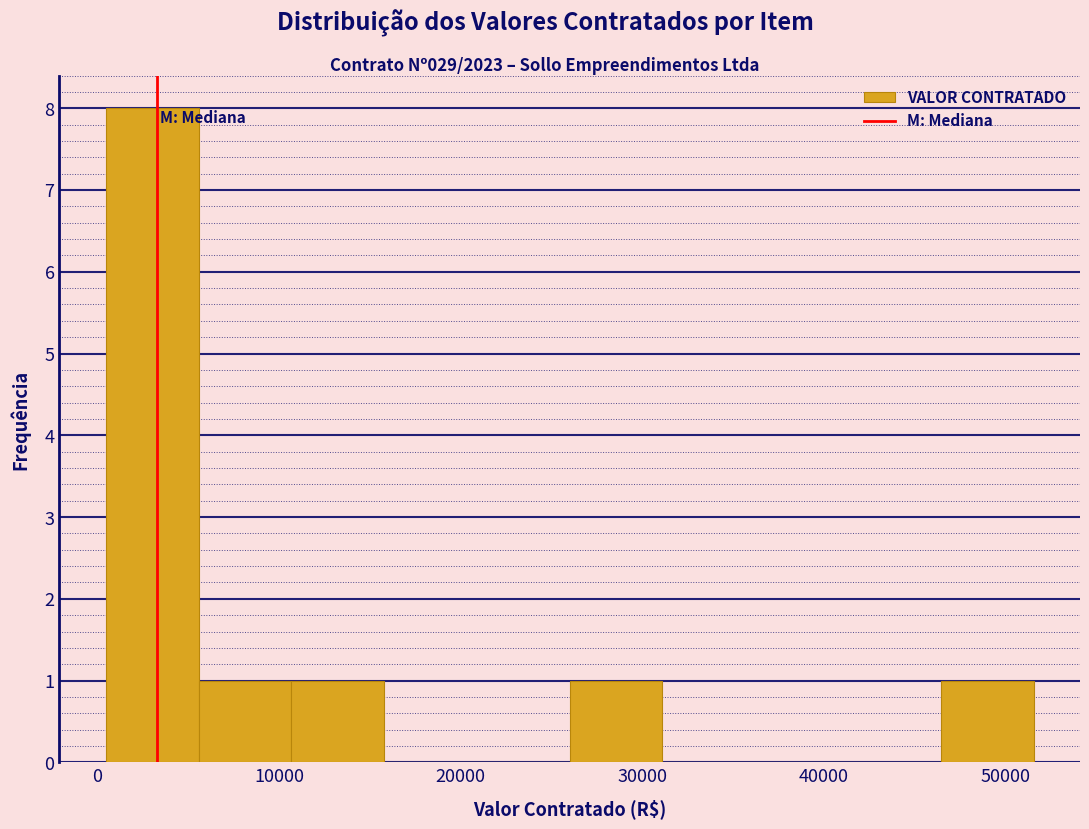

Reading left to right, list every bar in this chart as the range it spans on the x-axis followed by its height. Neither the bar edges nor the heights are printed on the chart, so give them approximately, as read against the axes.

0 to 6000: 8
6000 to 11000: 1
11000 to 16000: 1
16000 to 21000: 0
21000 to 26000: 0
26000 to 31000: 1
31000 to 36000: 0
36000 to 41000: 0
41000 to 46000: 0
46000 to 52000: 1